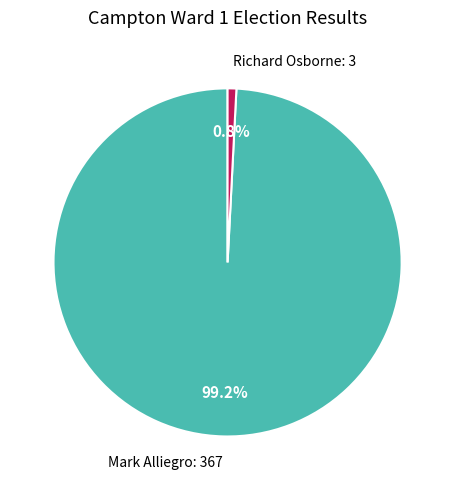

How much of the chart is everything except Mark Alliegro?

0.8%